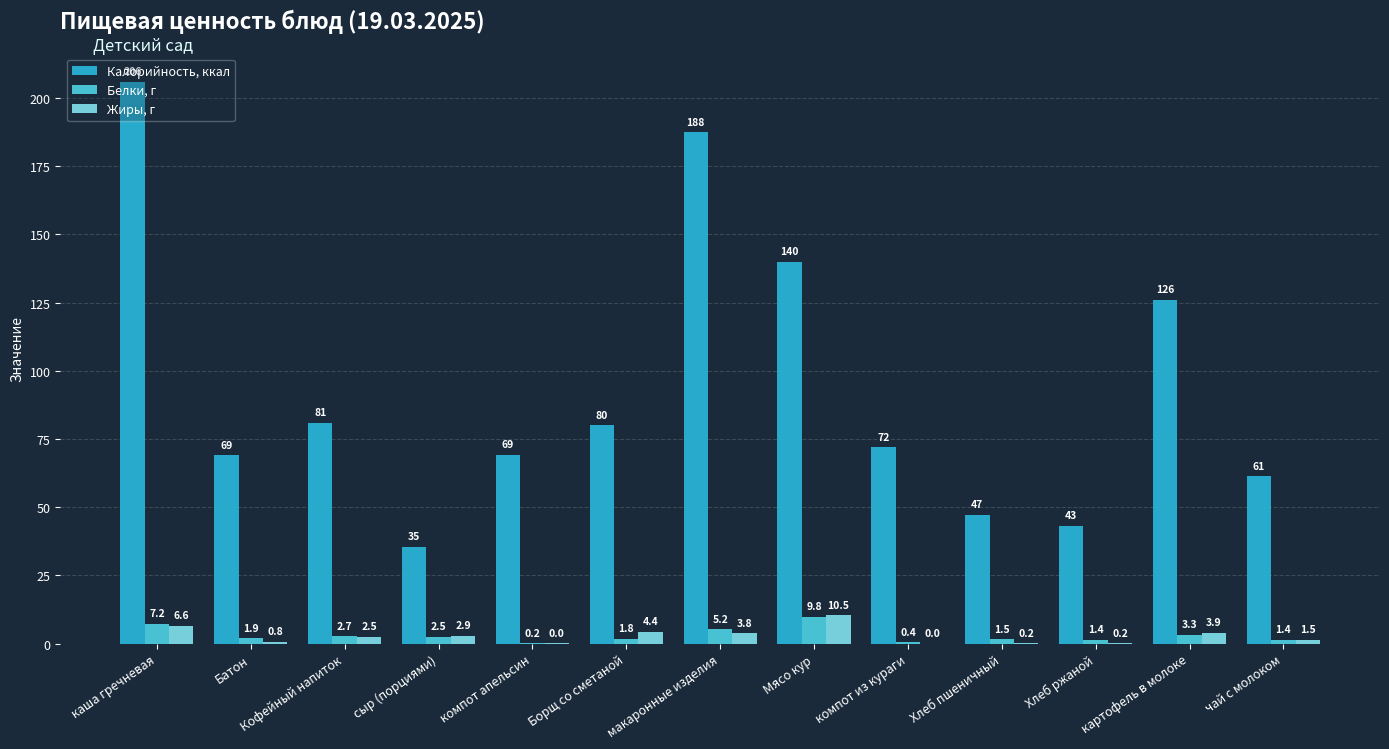

Is the value of Белки, г at Кофейный напиток greater than the value of Калорийность, ккал at компот апельсин?

No